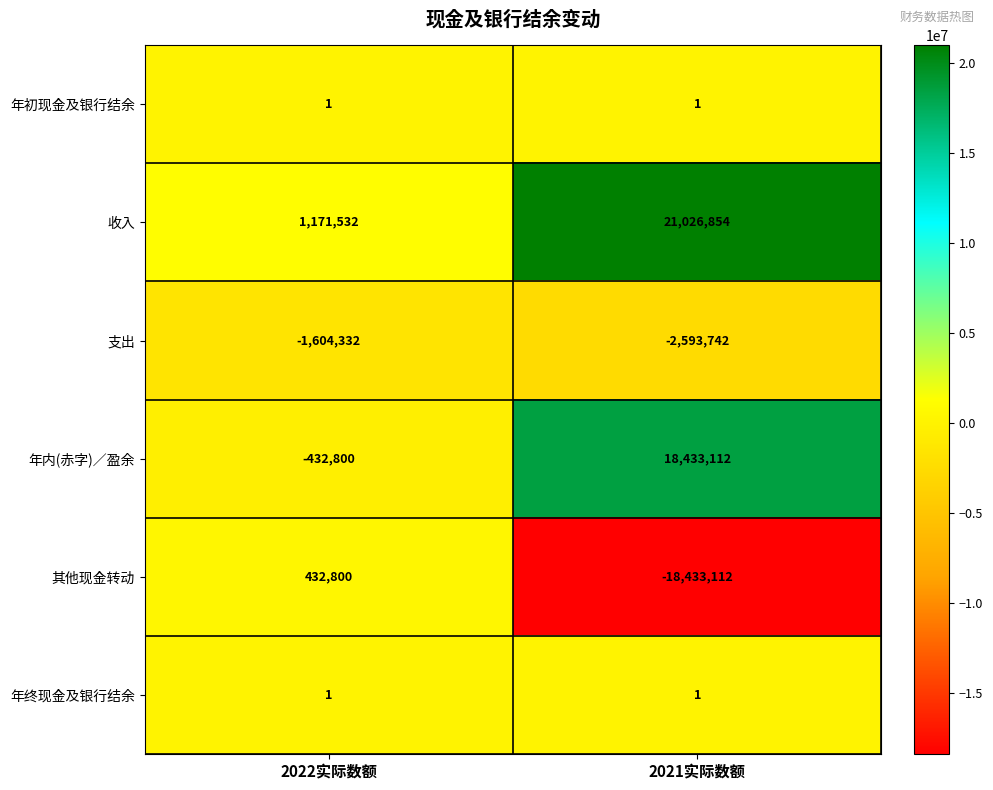

What is the spread (max minus min) of values at 2022实际数额?

2775864